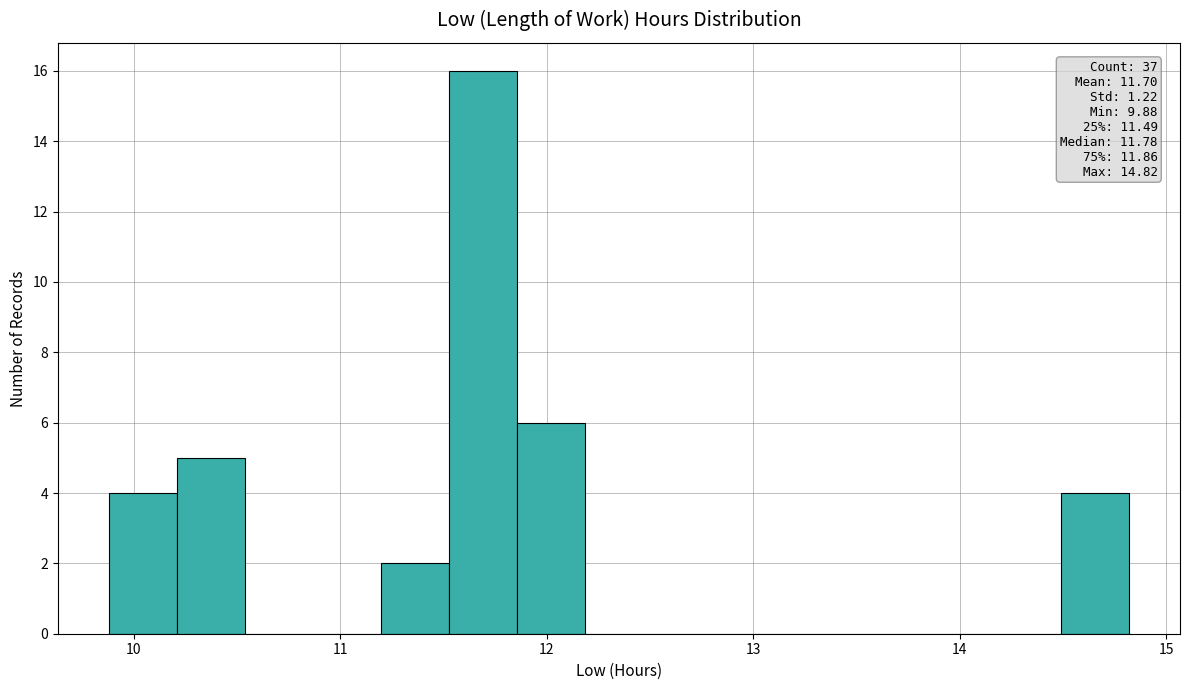

Read against the x-axis, roughly where is the centre of the tallest bar?

11.7